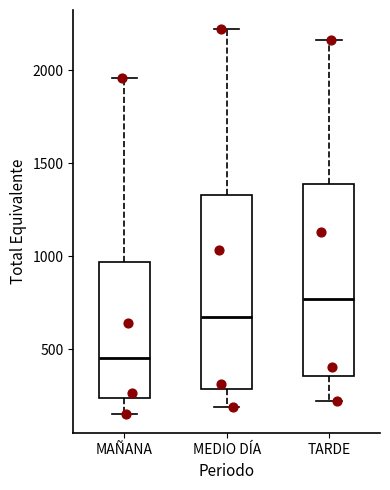

Which box has the highest median line?

TARDE